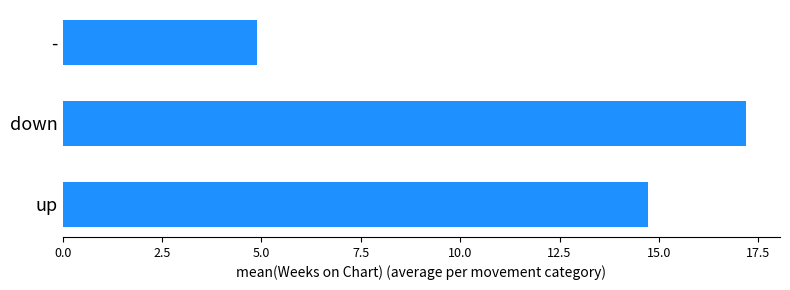

List the labels in order of value, smallest first.

-, up, down